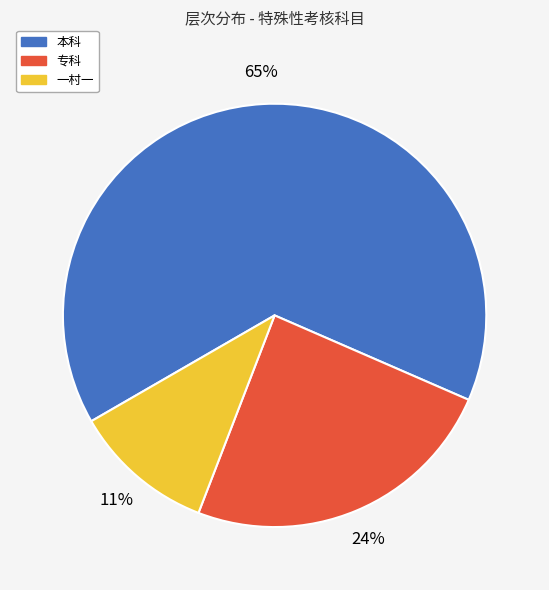

To the nearest percent, what portion does 本科 represent?

65%